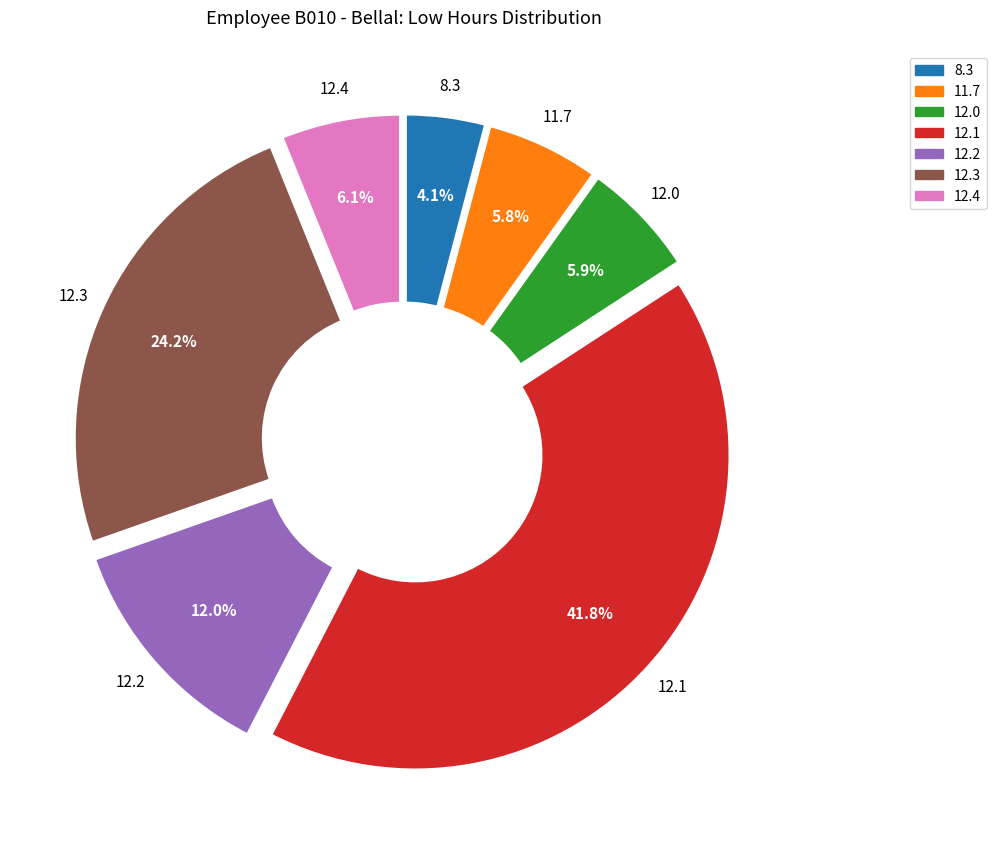

How many slices are in this pie chart?

7